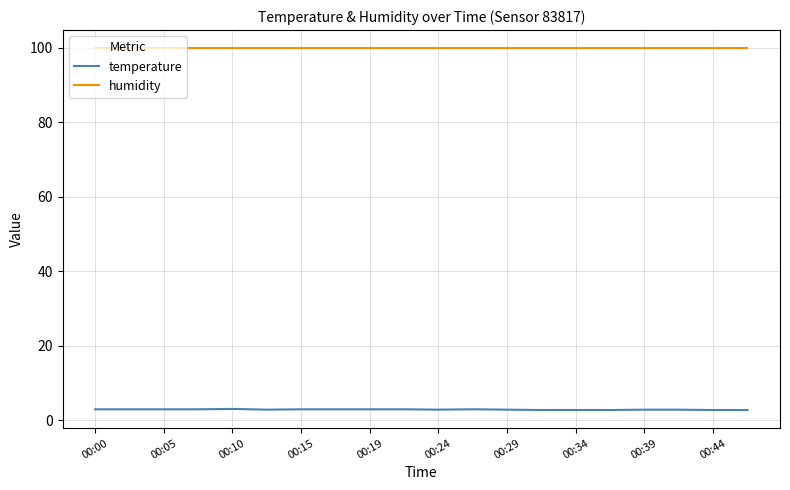

Which series has the largest total across all categories?

humidity